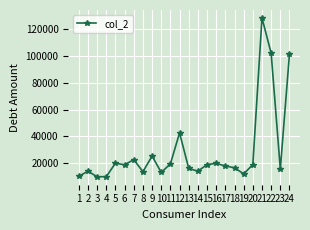

What is the value of the 13th point from the left?

16124.4